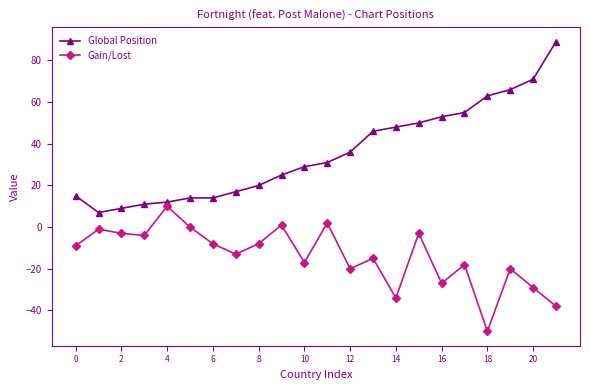

Does the chart have visible grid lines?

No